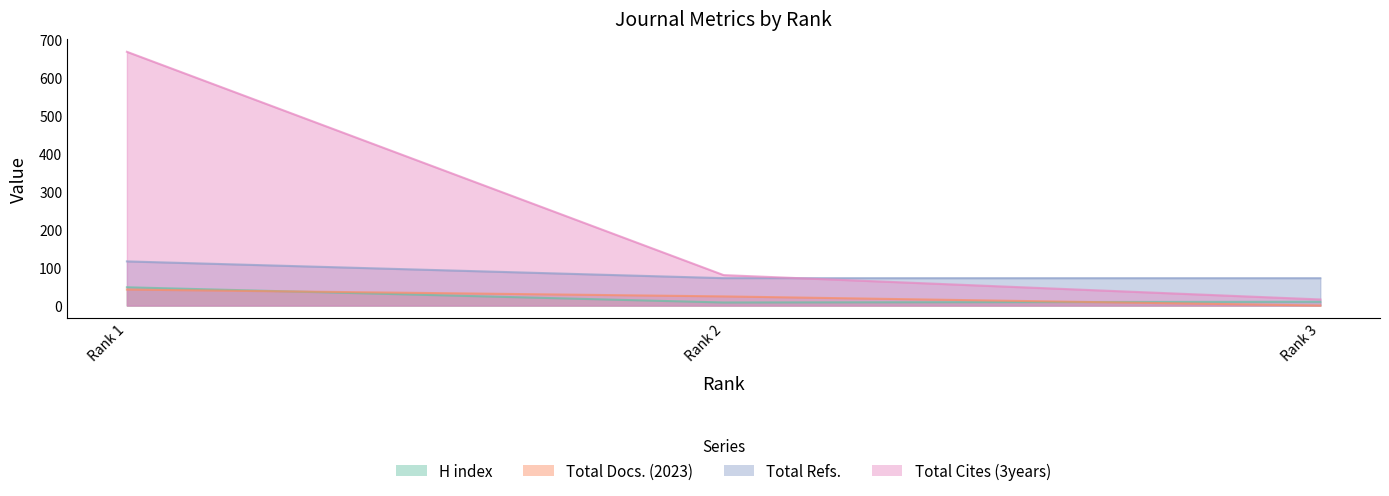

Is it true that H index equals 81 at Rank 1?

False